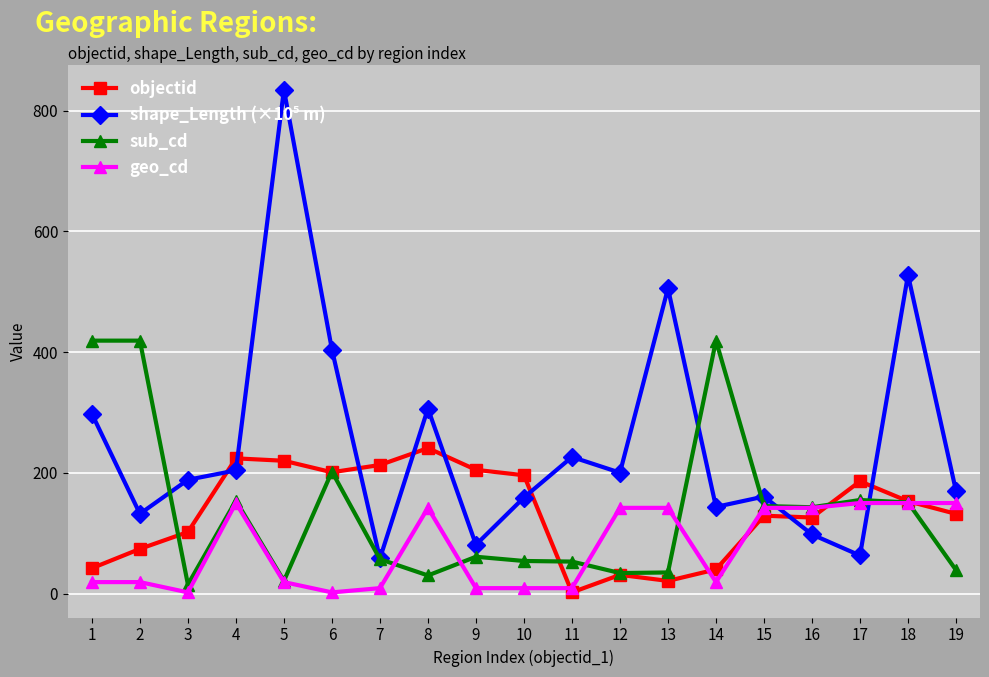

What is the difference between the highest and lowest values at 12?

169.3